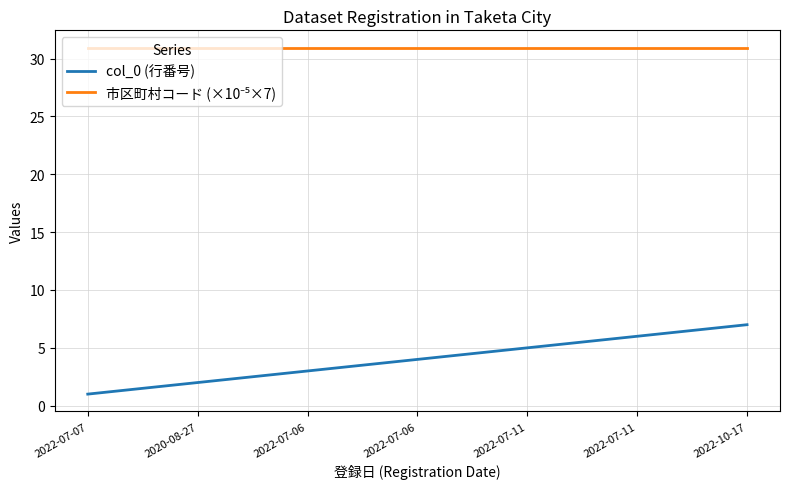

Does the chart have visible grid lines?

Yes